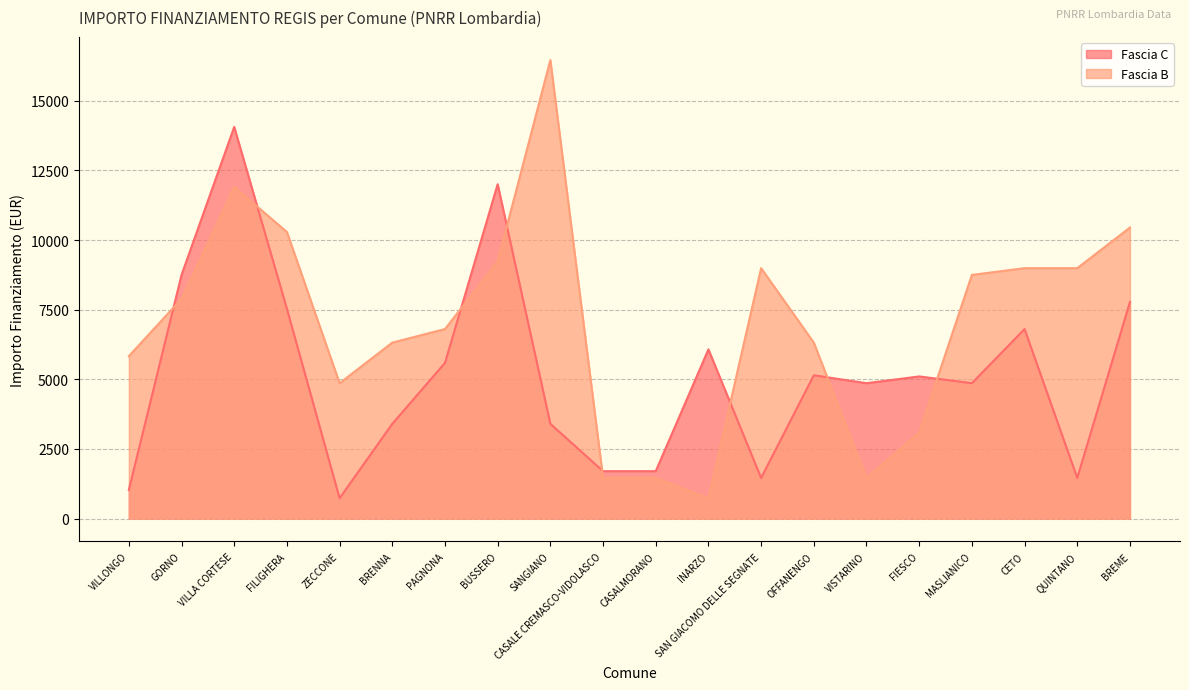

At which label does Fascia C first exceed 5103?

GORNO